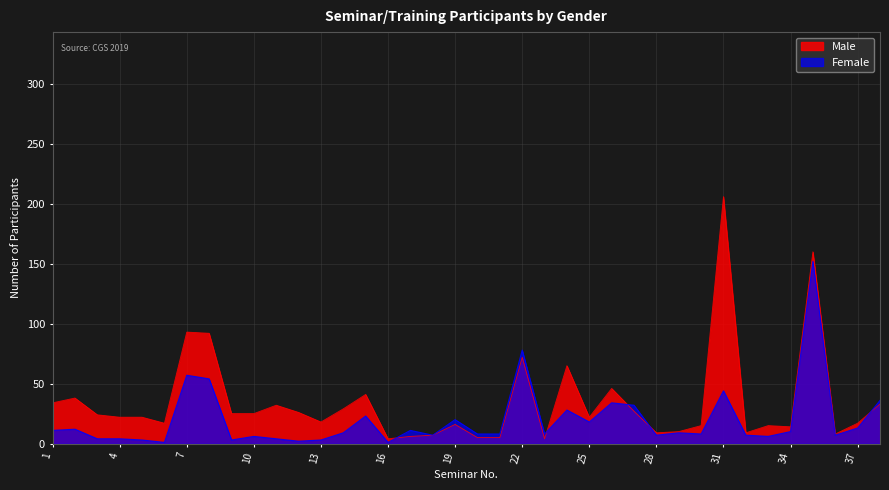

How many distinct data groups are displayed?

2